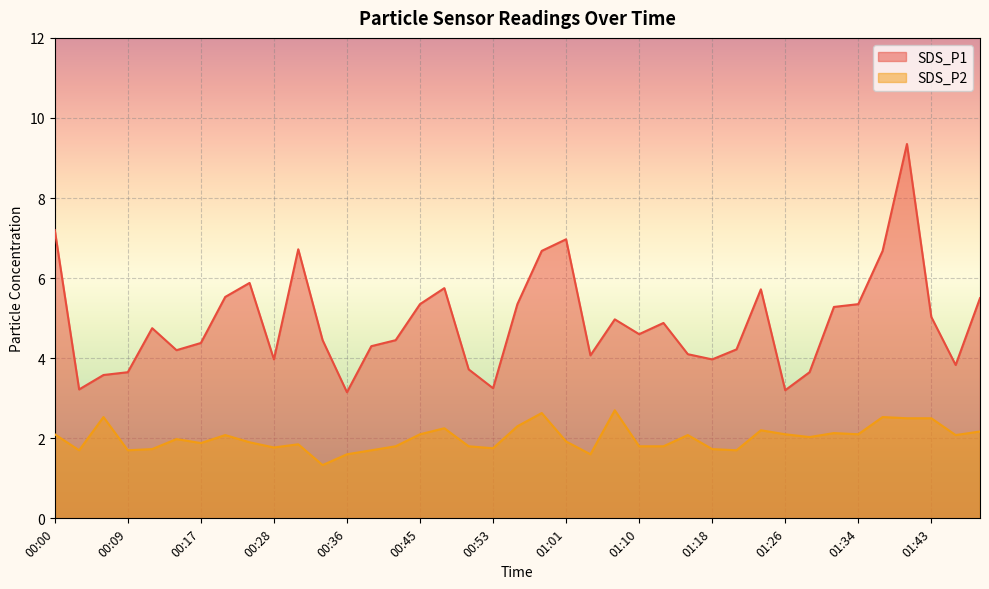

Reading left to right, what are all the values shown in this chart?

SDS_P1: 7.2	3.2	3.6	3.6	4.8	4.2	4.4	5.5	5.9	4.0	6.7	4.5	3.1	4.3	4.5	5.3	5.8	3.7	3.2	5.3	6.7	7.0	4.1	5.0	4.6	4.9	4.1	4.0	4.2	5.7	3.2	3.6	5.3	5.3	6.7	9.3	5.0	3.8	5.5
SDS_P2: 2.1	1.7	2.5	1.7	1.7	2.0	1.9	2.1	1.9	1.8	1.9	1.3	1.6	1.7	1.8	2.1	2.2	1.8	1.8	2.3	2.6	1.9	1.6	2.7	1.8	1.8	2.1	1.7	1.7	2.2	2.1	2.0	2.1	2.1	2.5	2.5	2.5	2.1	2.2